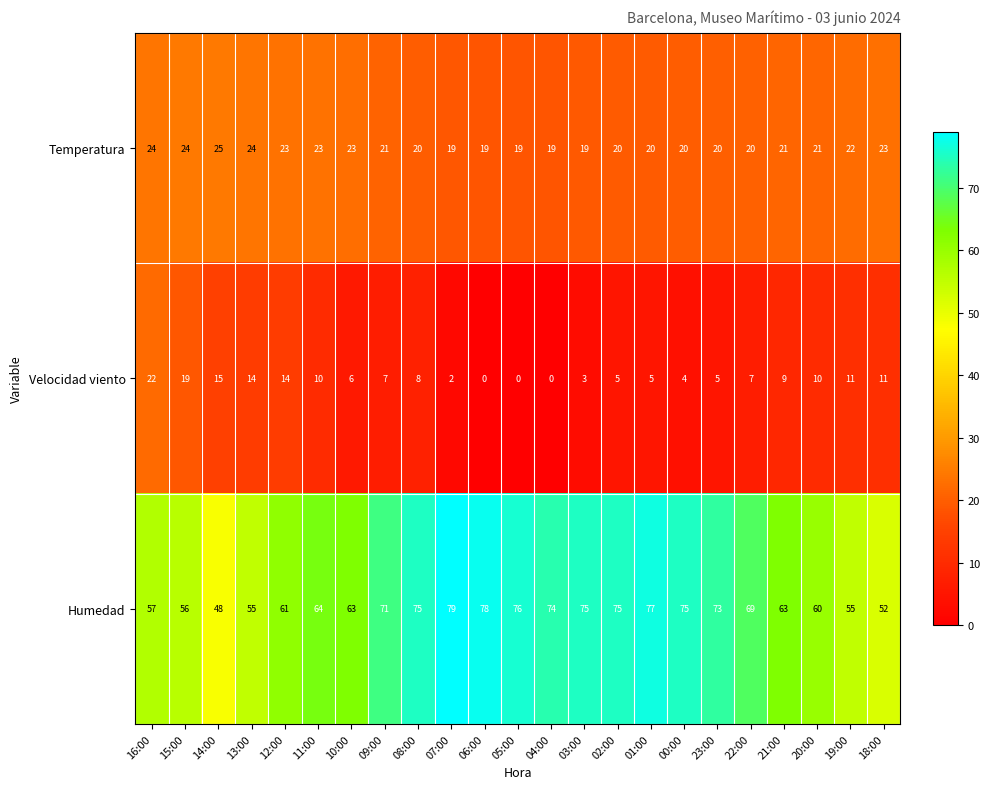

At which label does Humedad first exceed 69?

09:00